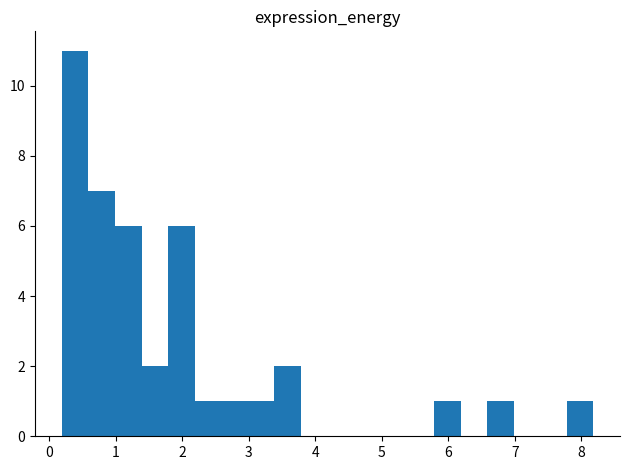

Around what value on the x-axis is the tallest bar? Give the approximate position of its centre, as read against the axis.

0.4